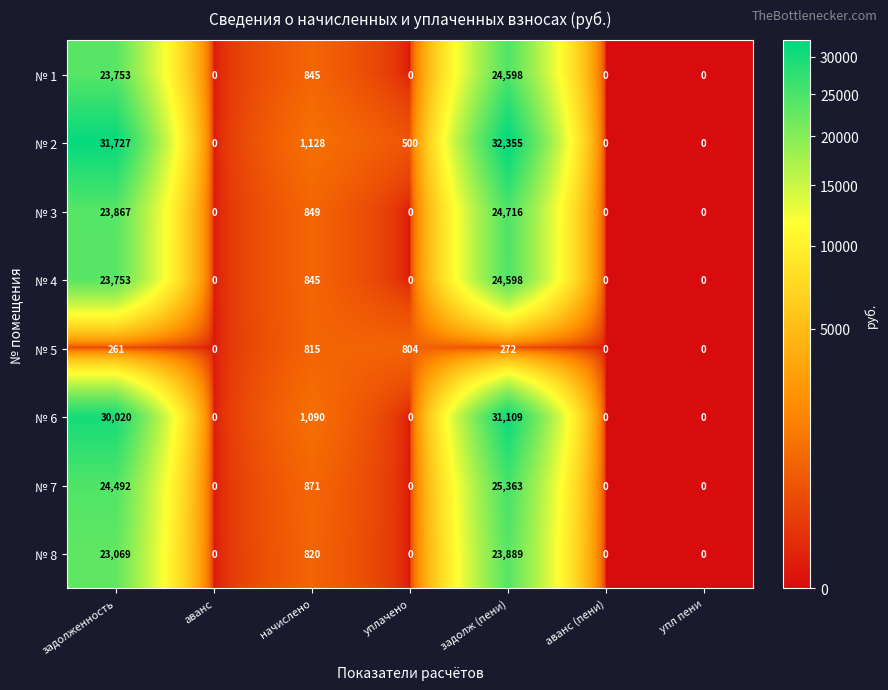

What is the approximate value of № 1 at задолж (пени), to the nearest 10?

24600